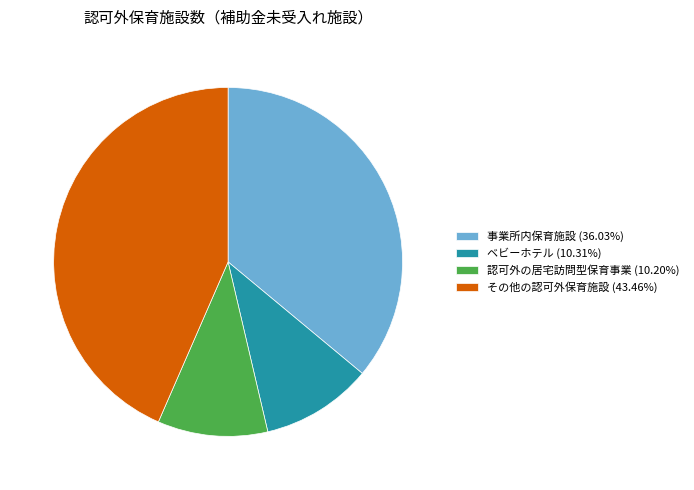

Combined, do 認可外の居宅訪問型保育事業 (10.20%) and その他の認可外保育施設 (43.46%) account for over 50%?

Yes